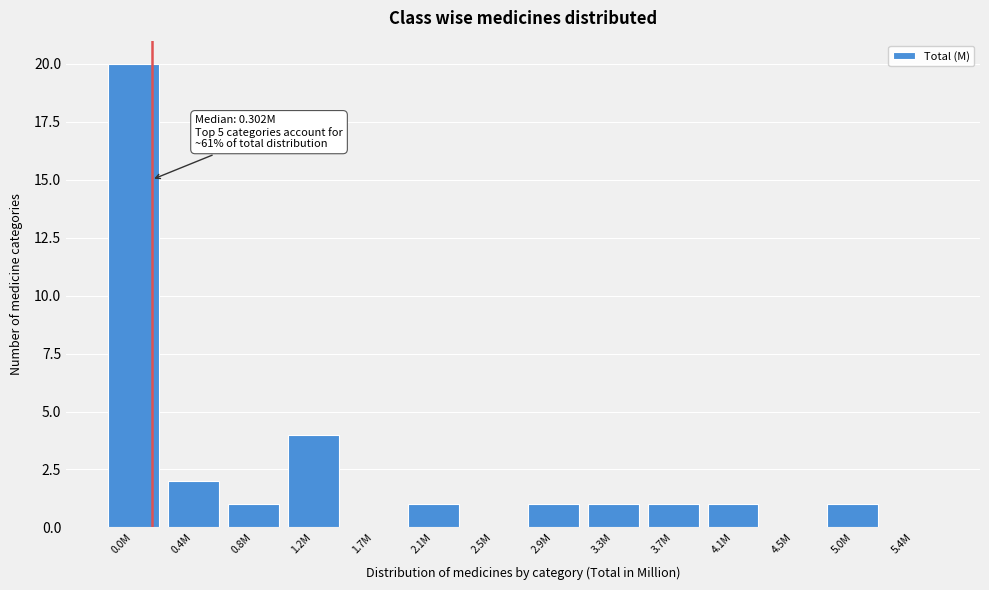

Reading right to left, extract all data points from this chart.

5.4M=0	5.0M=1	4.5M=0	4.1M=1	3.7M=1	3.3M=1	2.9M=1	2.5M=0	2.1M=1	1.7M=0	1.2M=4	0.8M=1	0.4M=2	0.0M=20